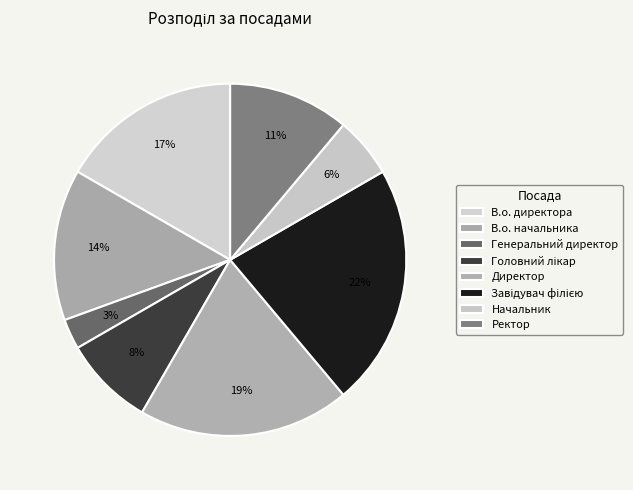

Is there any slice that represents more than half of the pie?

No